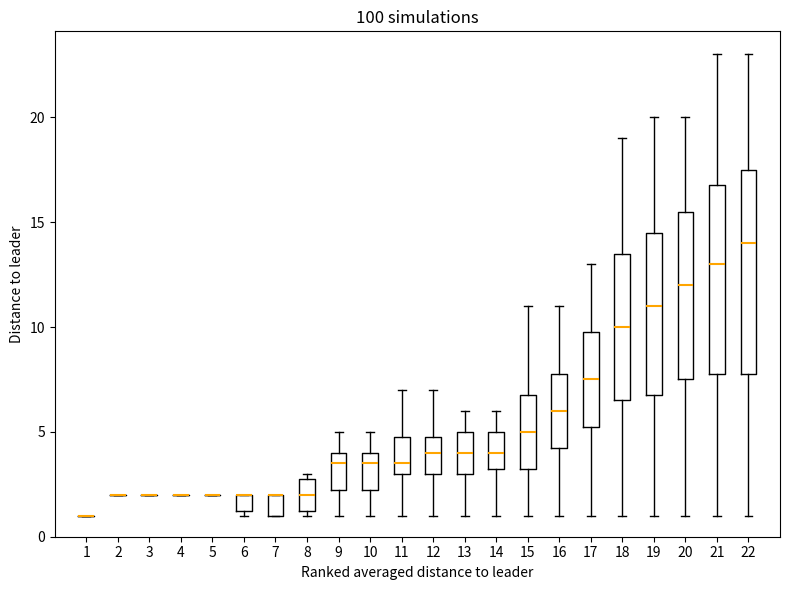

Comparing the boxes themselves (not the whiskers), which one is the tallest?

22